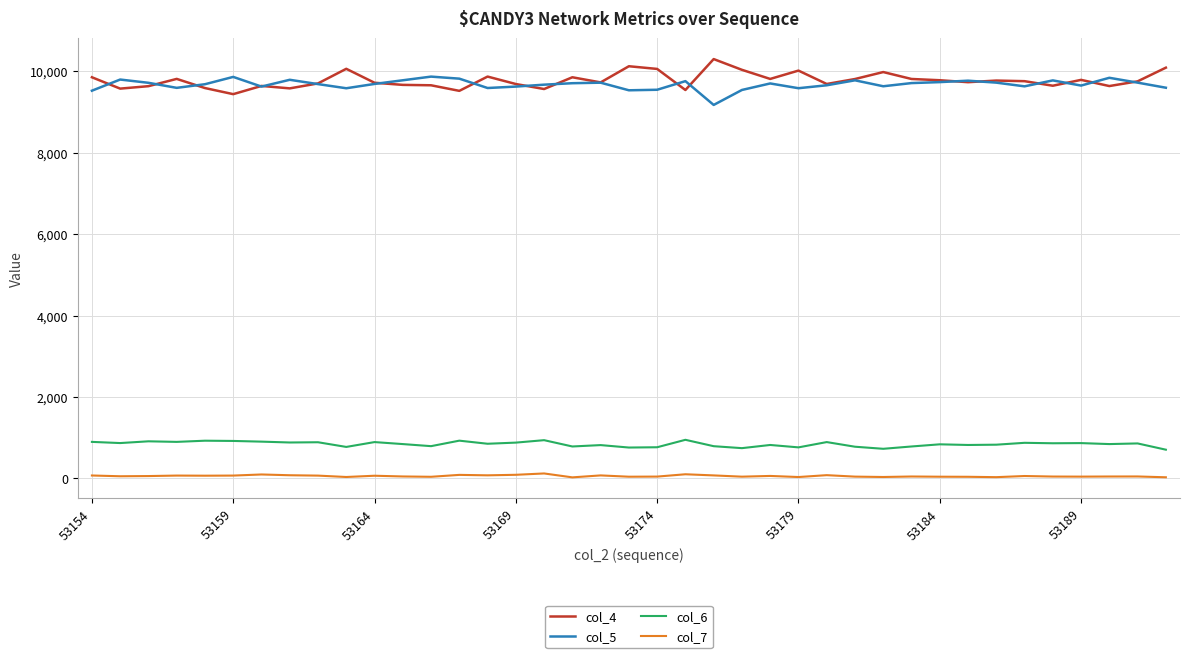

True or false: col_5 and col_6 cross at least once.

False